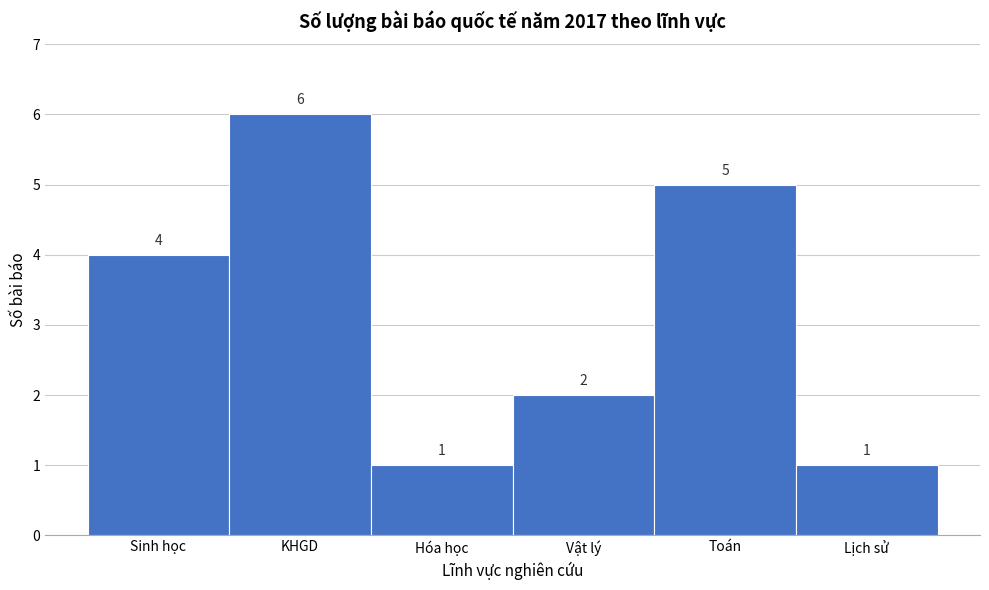

Reading right to left, what are all the values shown in this chart?

1	5	2	1	6	4